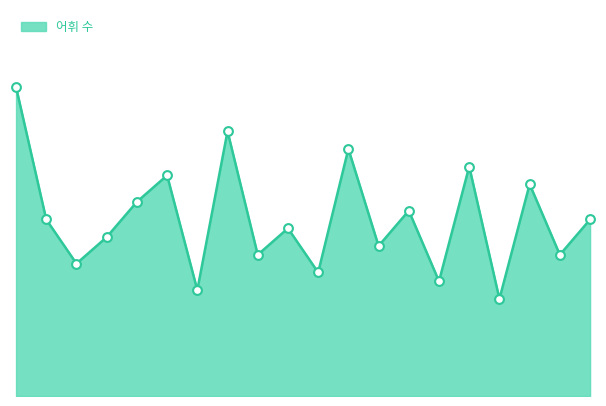

Is this an area chart (filled region under the line)?

Yes